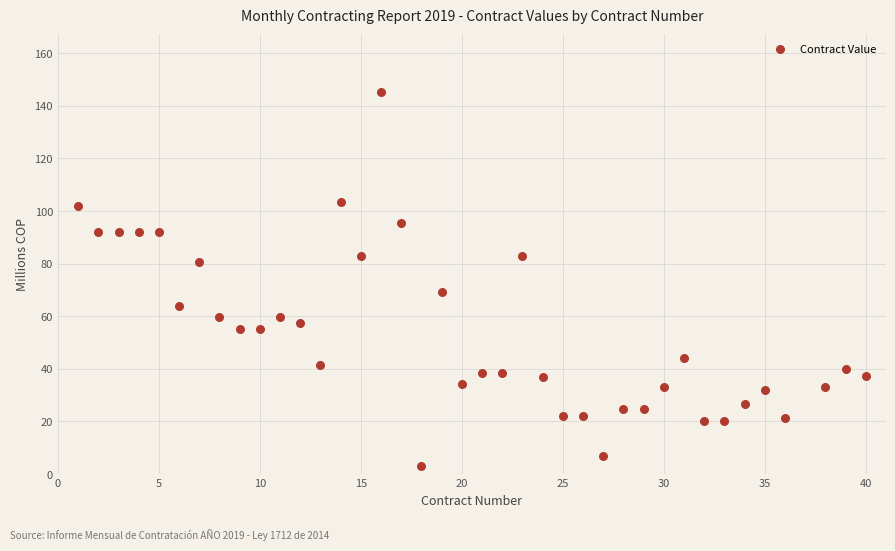

What Y value in the scatter plot is closest to 74?

69.3